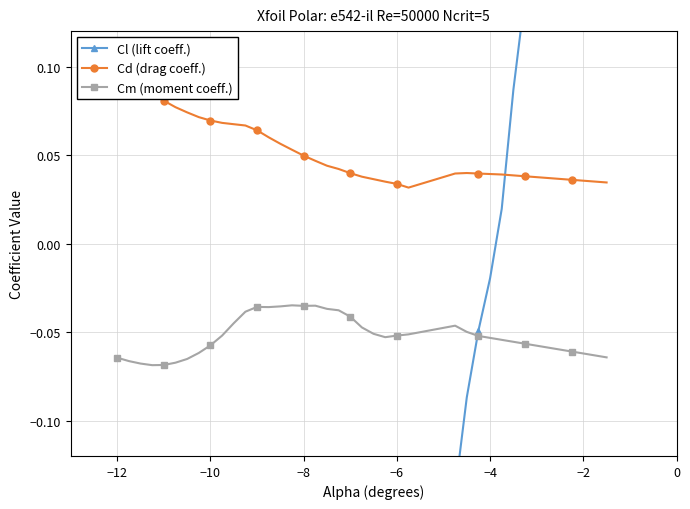

True or false: Cm (moment coeff.) has more than 0 interior local peaks.

True